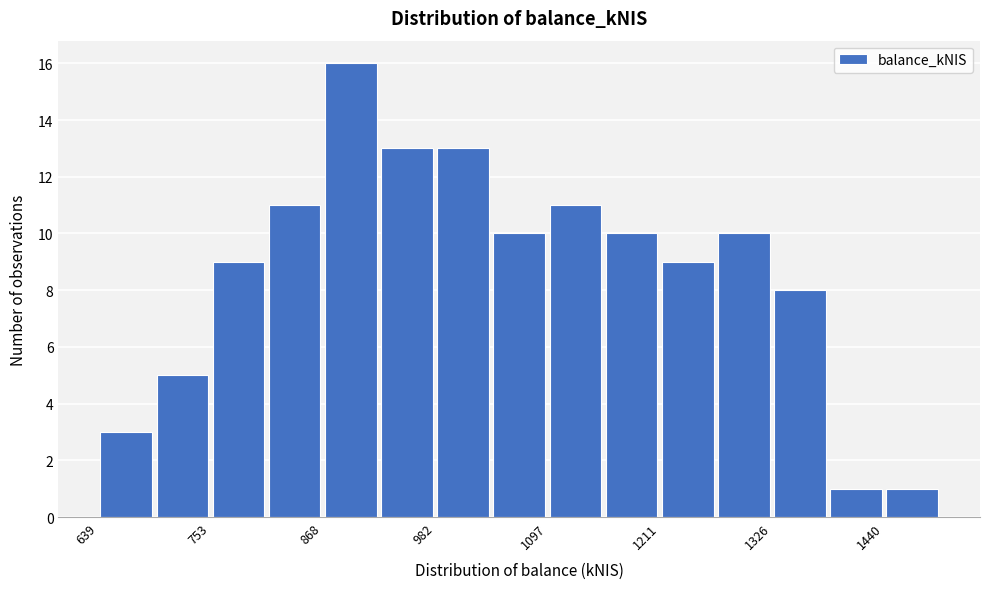

Around what value on the x-axis is the tallest bar? Give the approximate position of its centre, as read against the axis.

900